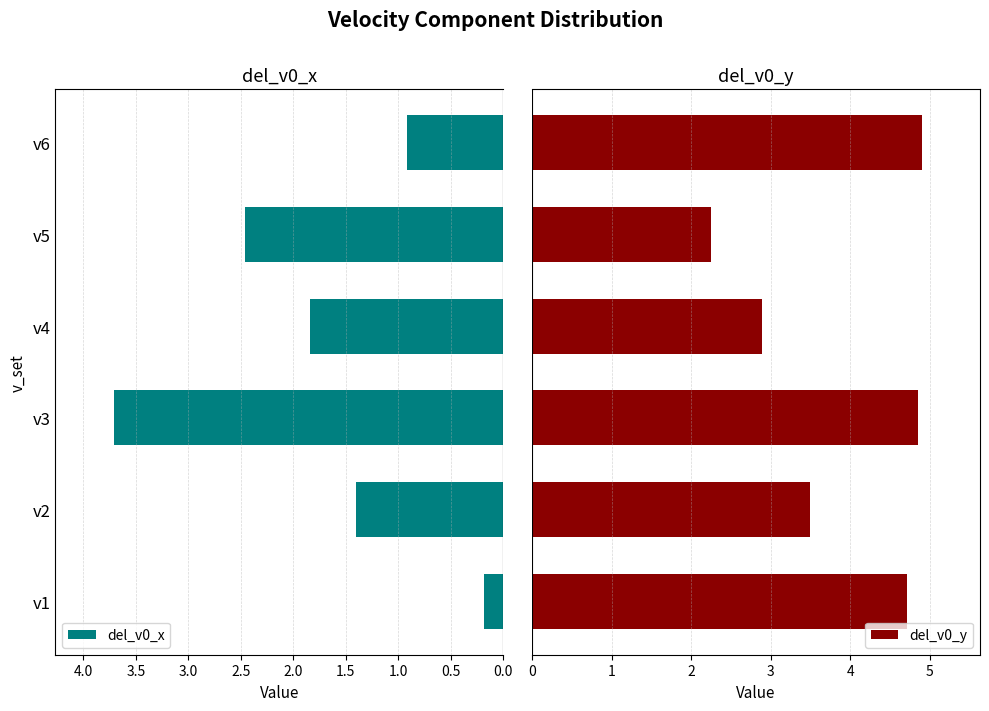

What is the difference between the maximum and minimum values in the del_v0_y series?

2.7